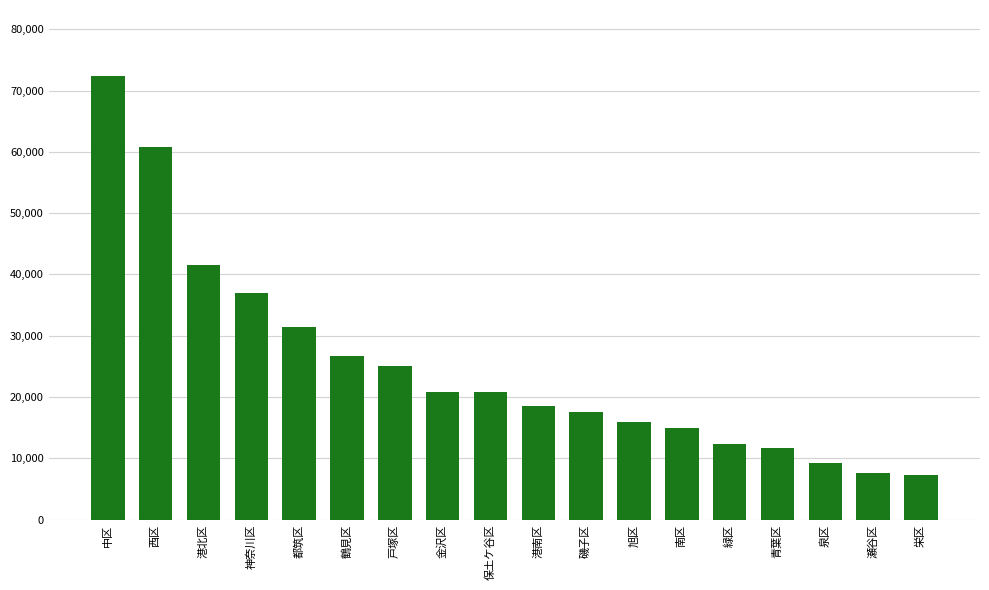

What is the difference between the values at 旭区 and 中区?

56346